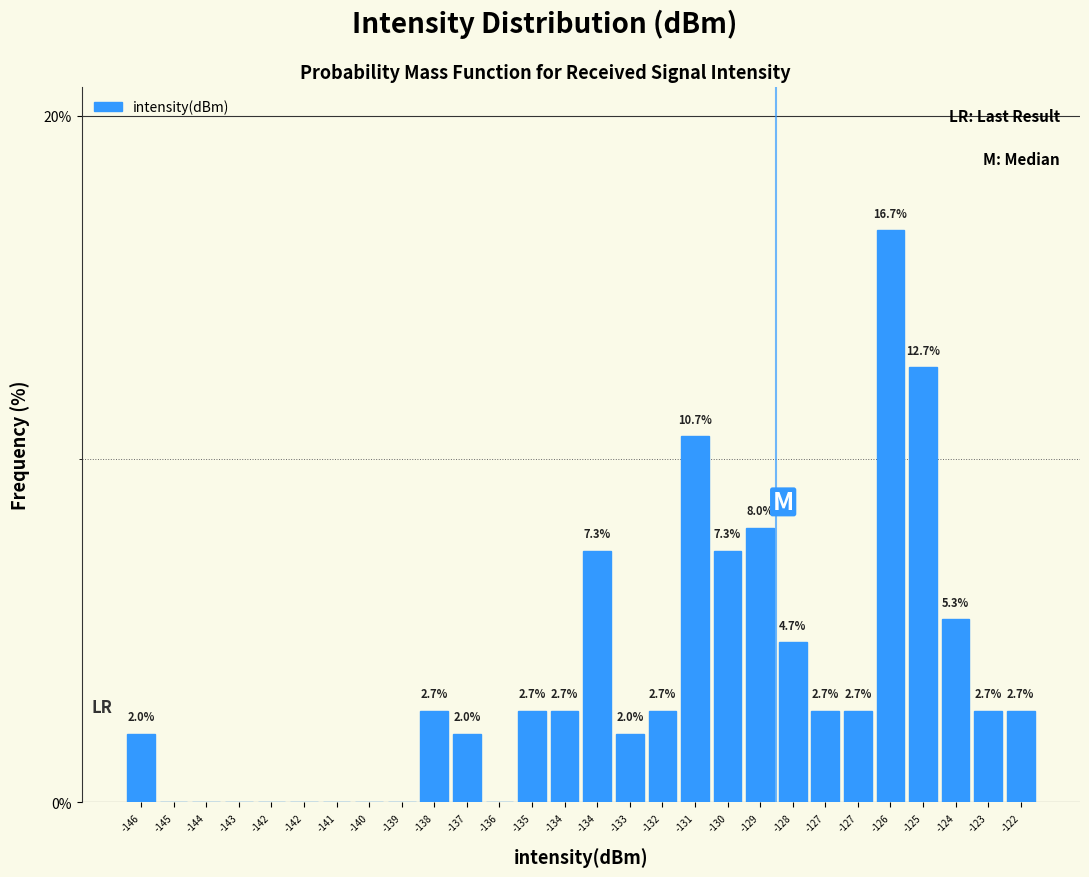

How many categories are shown in the chart?

28